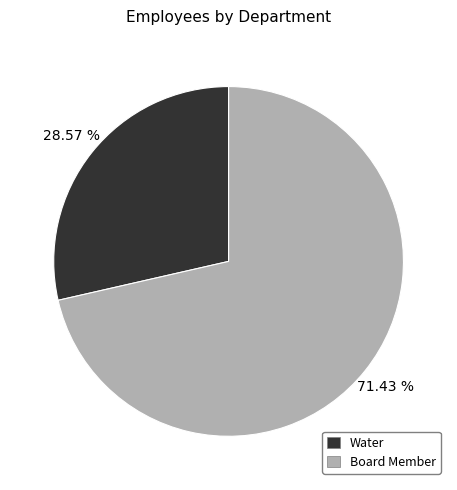

Is the sum of Water and Board Member greater than half?

Yes